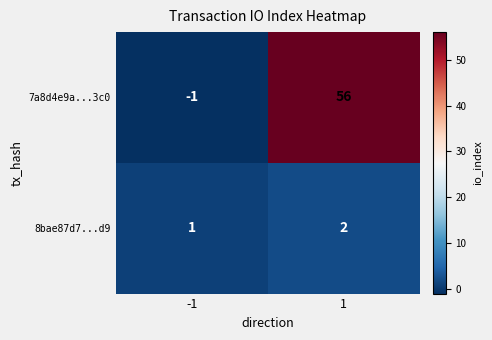

Reading left to right, transcribe all the data shown in this chart.

7a8d4e9a...3c0: -1=-1	1=56
8bae87d7...d9: -1=1	1=2